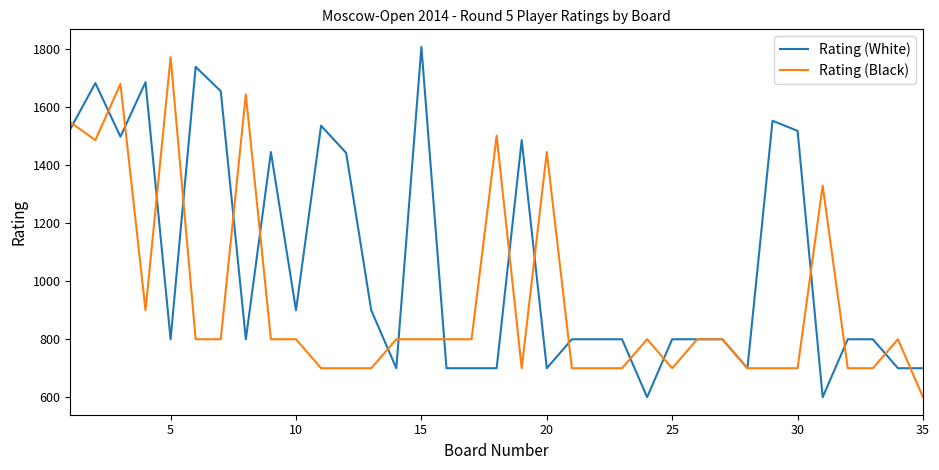

Does the chart display data point markers on the line(s)?

No